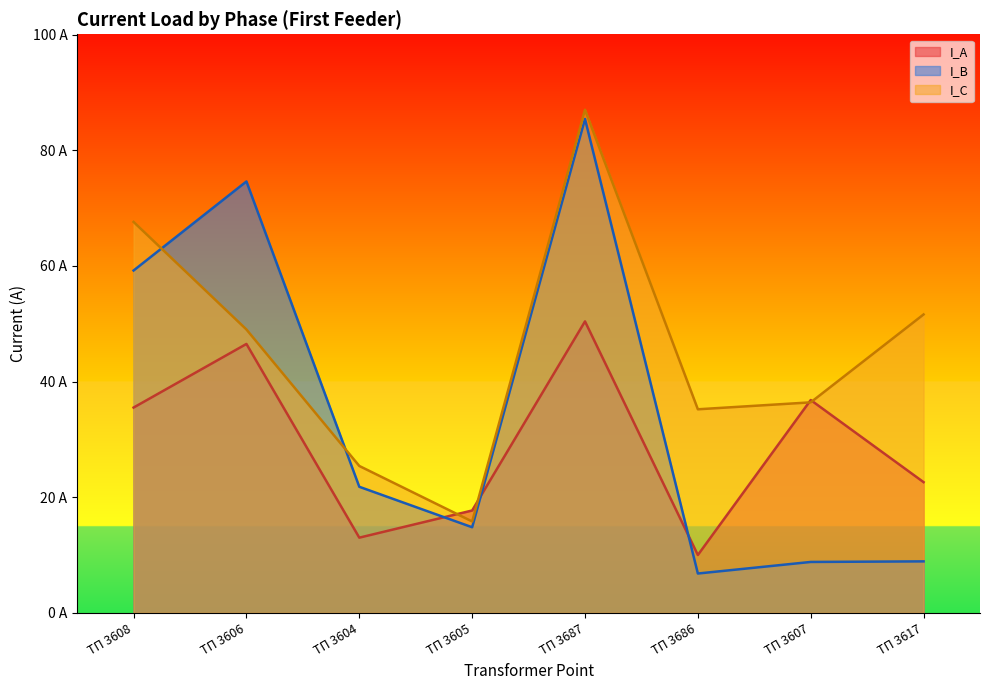

Between ТП 3687 and ТП 3686, which series saw the biggest shift?

I_B